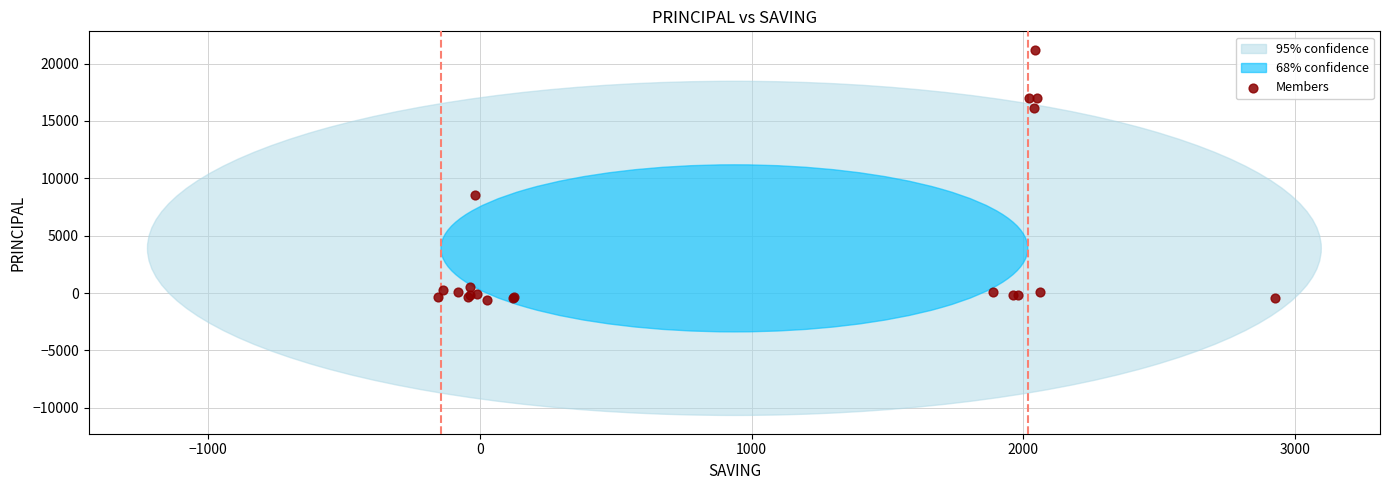

What Y value in the scatter plot is closest to 10312?

8533.3